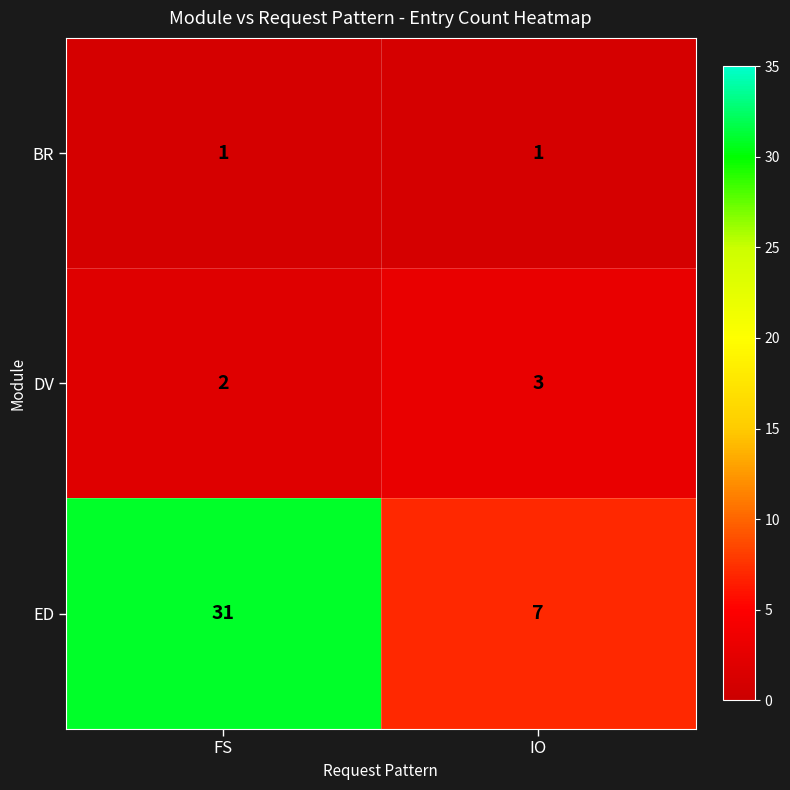

What is the greatest value displayed?

31